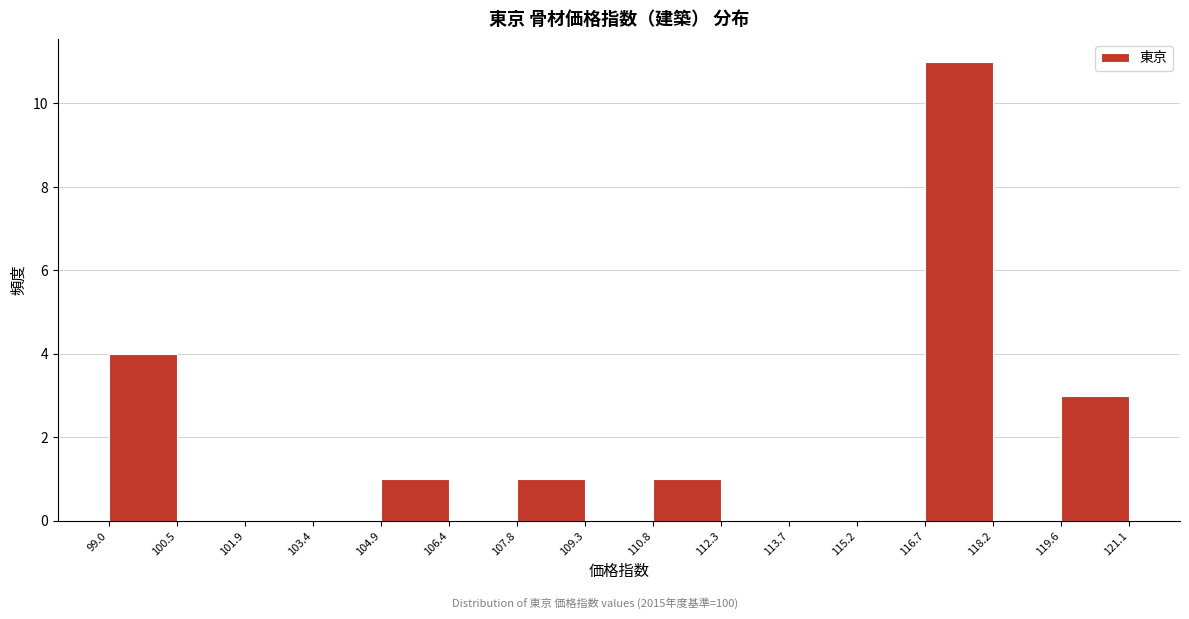

Reading left to right, list every bar in this chart as the range it spans on the x-axis followed by its height. The values are not printed on the chart, so give them approximately, as read against the axis.

99.0 to 100.5: 4
100.5 to 101.9: 0
101.9 to 103.4: 0
103.4 to 104.9: 0
104.9 to 106.4: 1
106.4 to 107.8: 0
107.8 to 109.3: 1
109.3 to 110.8: 0
110.8 to 112.3: 1
112.3 to 113.7: 0
113.7 to 115.2: 0
115.2 to 116.7: 0
116.7 to 118.2: 11
118.2 to 119.6: 0
119.6 to 121.1: 3